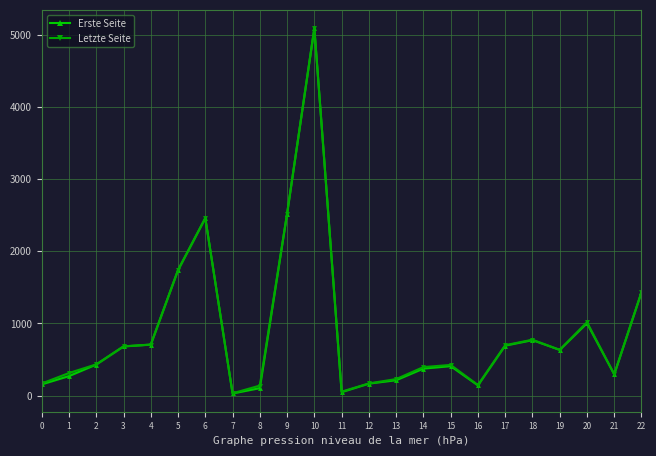

How many data points does each series have?

23